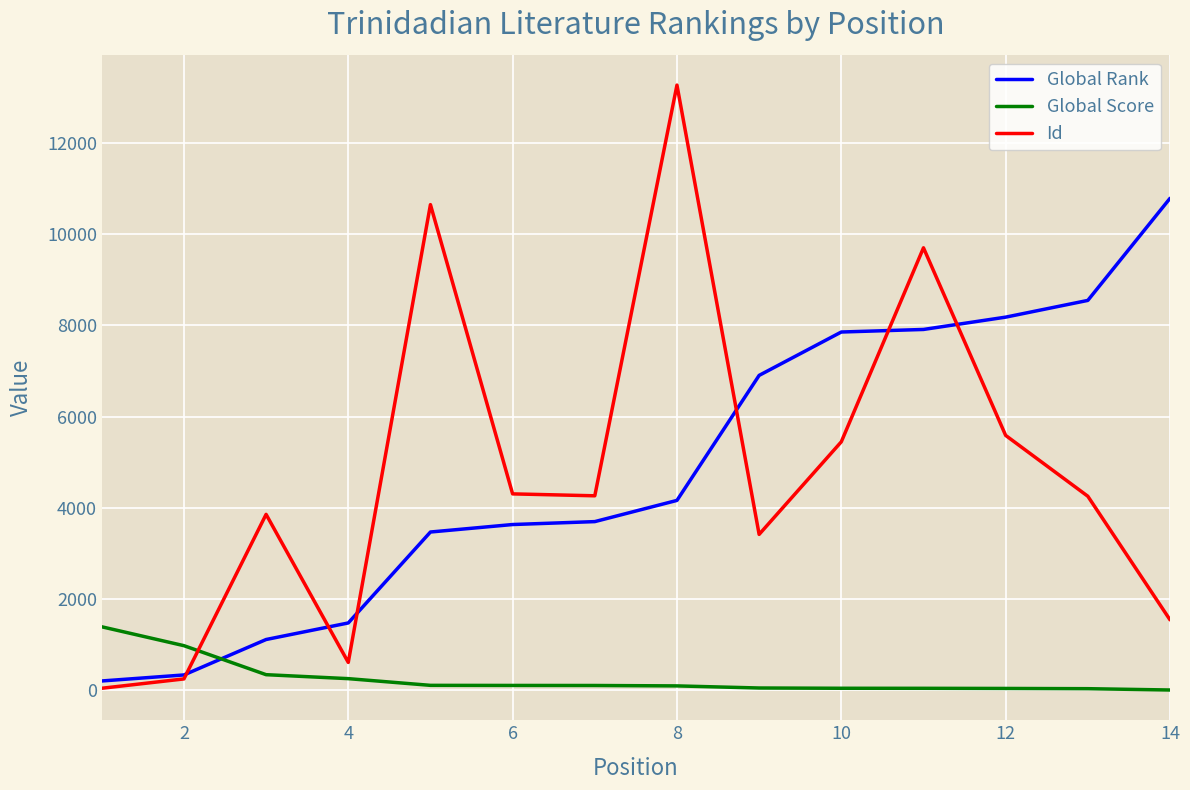

What is the maximum value shown in the chart?

13269